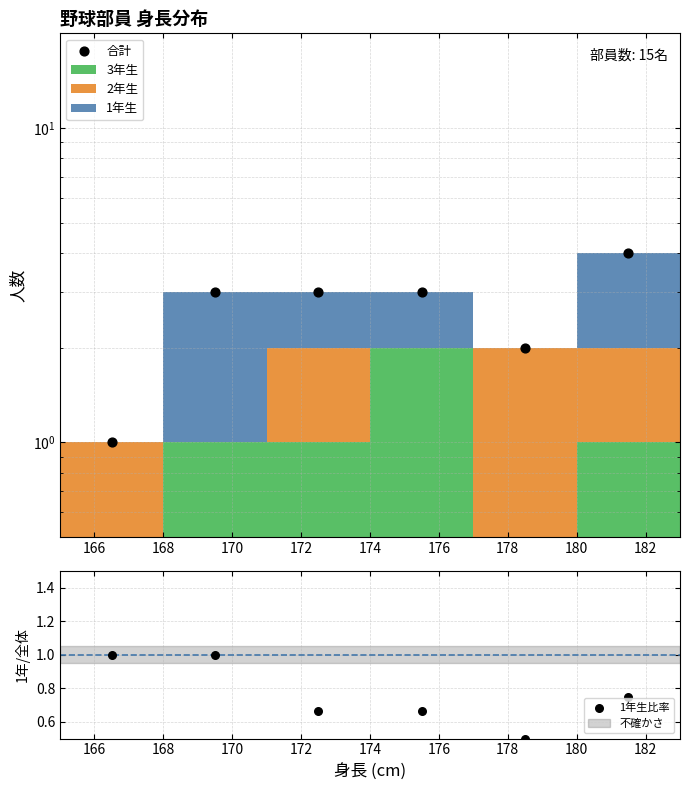

Which series has the largest total across all categories?

合計